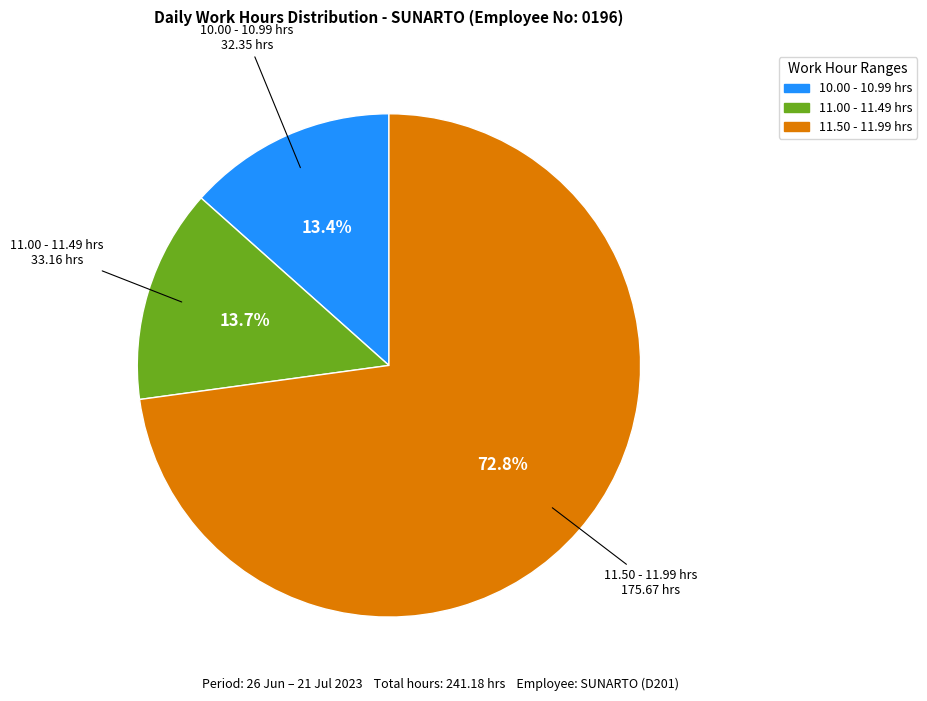

Which has a higher value, 11.50 - 11.99 hrs or 11.00 - 11.49 hrs?

11.50 - 11.99 hrs